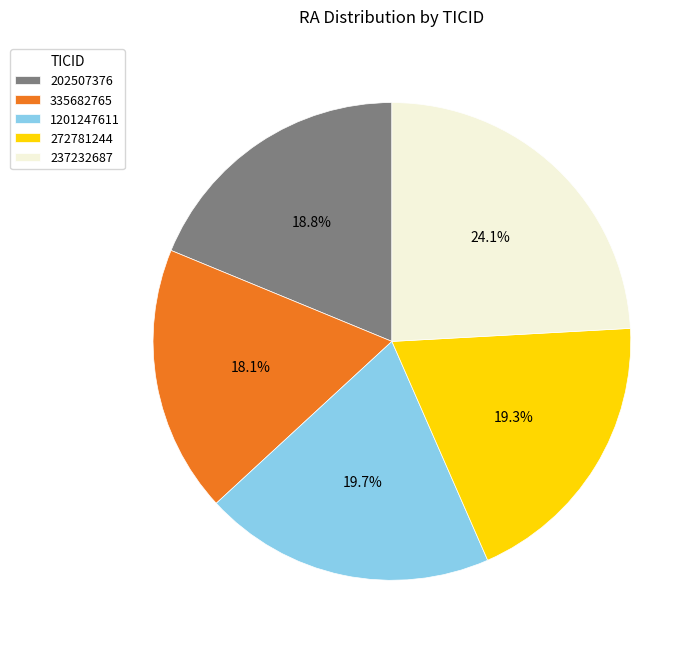

To the nearest percent, what is the combined percentage of 237232687 and 272781244?

43%